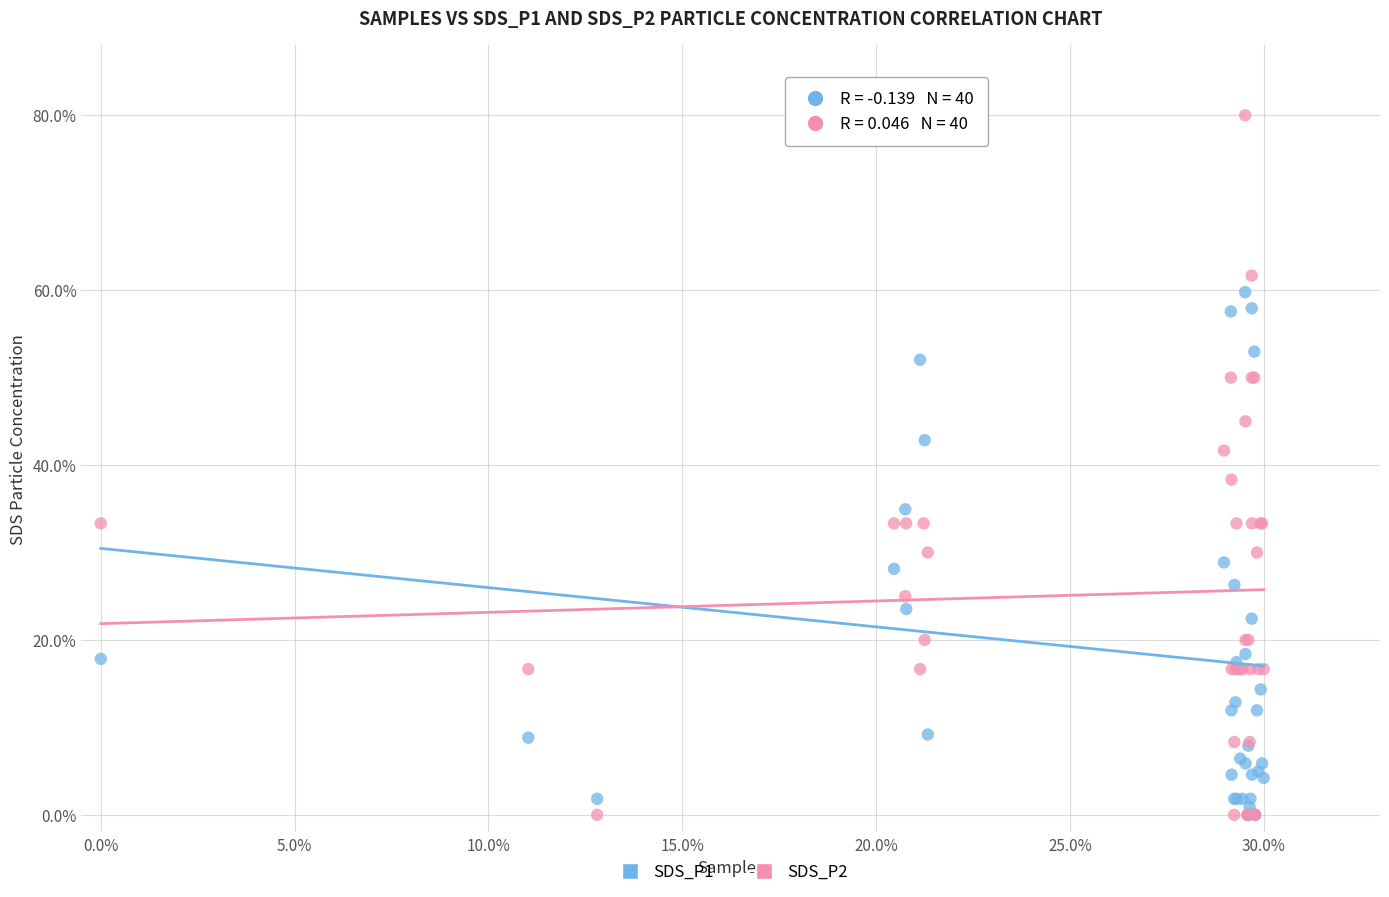

What are all the series names shown in the legend?

SDS_P1, SDS_P2